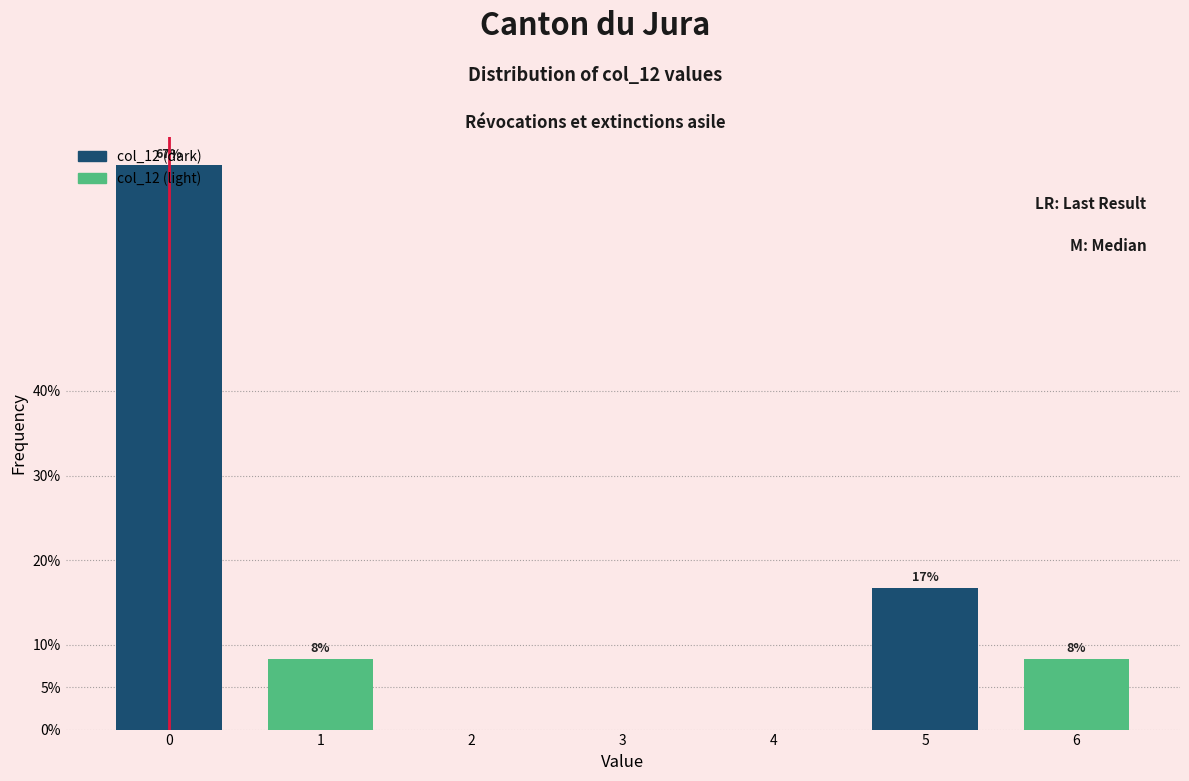

Are the bars horizontal?

No